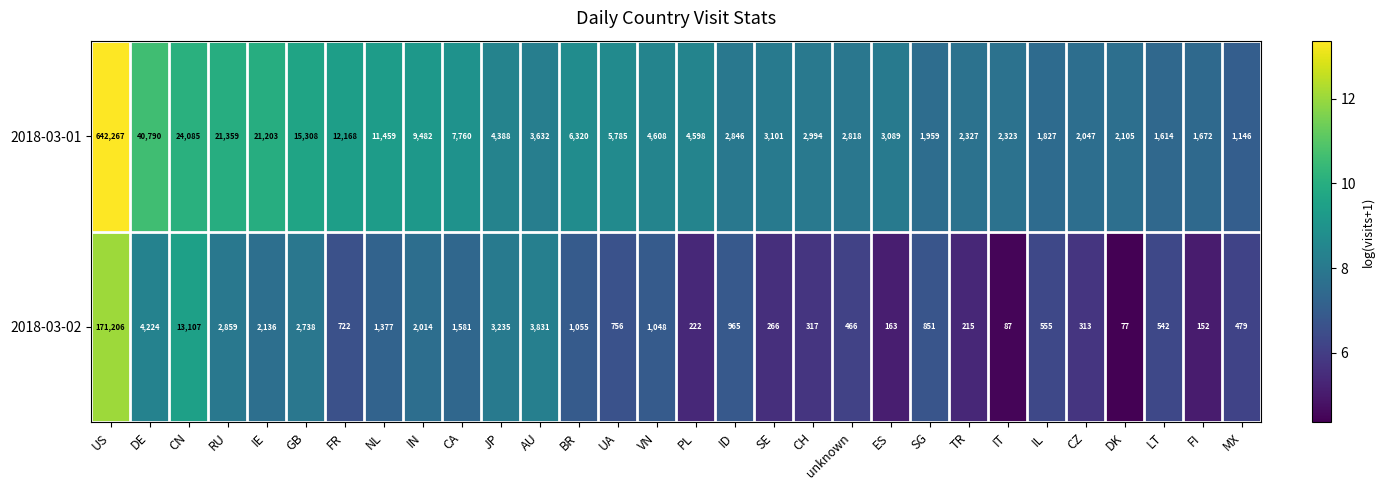

The value of 2018-03-01 at FI is 1672. True or false?

True